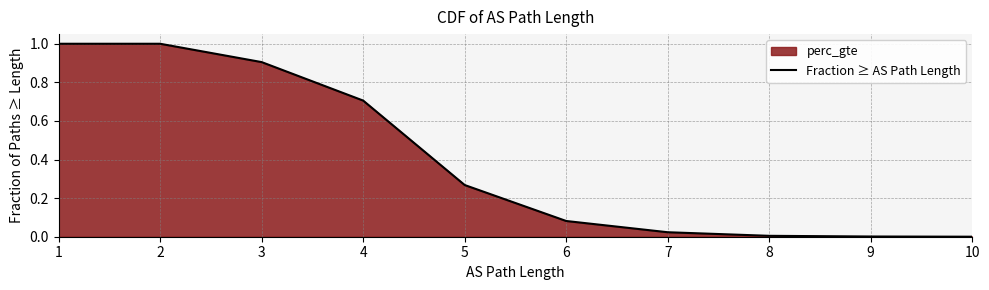

What is the average value?

0.4